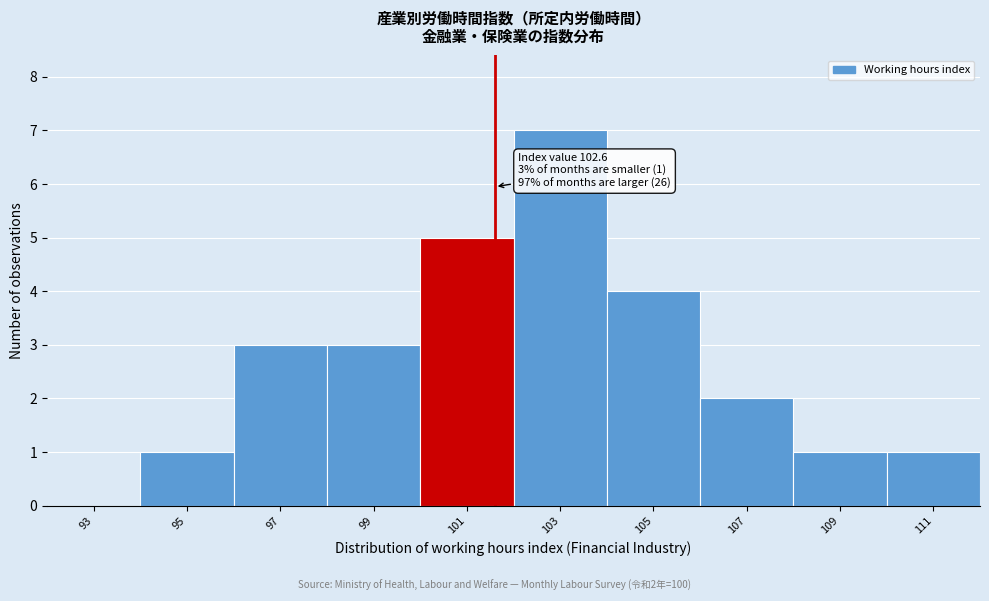

Reading left to right, list all the values displayed in this chart.

93=0	95=1	97=3	99=3	101=5	103=7	105=4	107=2	109=1	111=1